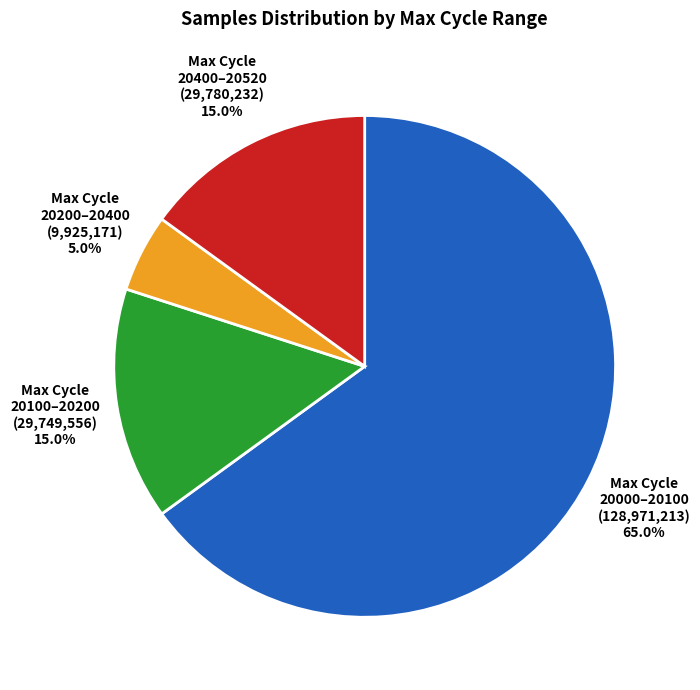

Which has a higher value, Max Cycle 20400–20520 or Max Cycle 20000–20100?

Max Cycle 20000–20100